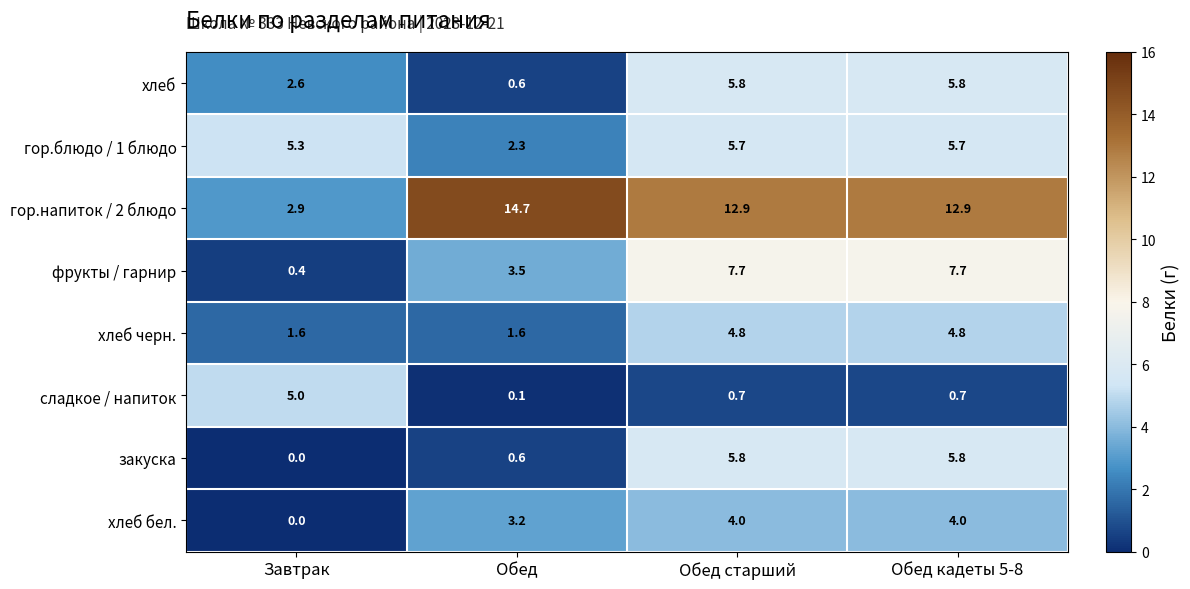

Where does the хлеб series first go above 5?

Обед старший